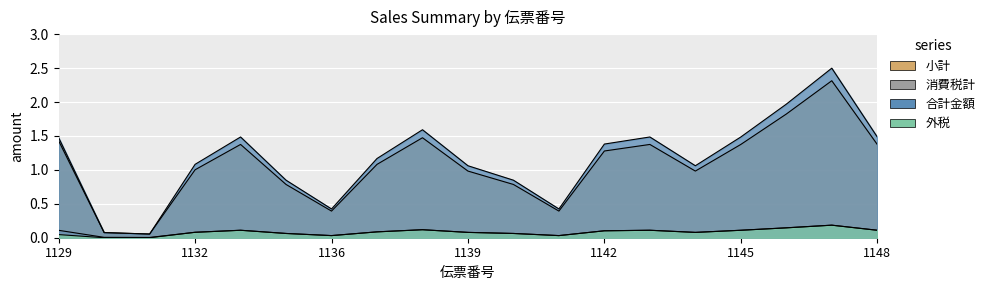

Reading left to right, extract all data points from this chart.

小計: 1.4	0.1	0.1	1.0	1.4	0.8	0.4	1.1	1.5	1.0	0.8	0.4	1.3	1.4	1.0	1.4	1.8	2.3	1.4
消費税計: 0.1	0.0	0.0	0.1	0.1	0.1	0.0	0.1	0.1	0.1	0.1	0.0	0.1	0.1	0.1	0.1	0.1	0.2	0.1
合計金額: 1.5	0.1	0.1	1.1	1.5	0.8	0.4	1.2	1.6	1.1	0.8	0.4	1.4	1.5	1.1	1.5	2.0	2.5	1.5
外税: 0.0	0.0	0.0	0.1	0.1	0.1	0.0	0.1	0.1	0.1	0.1	0.0	0.1	0.1	0.1	0.1	0.1	0.2	0.1